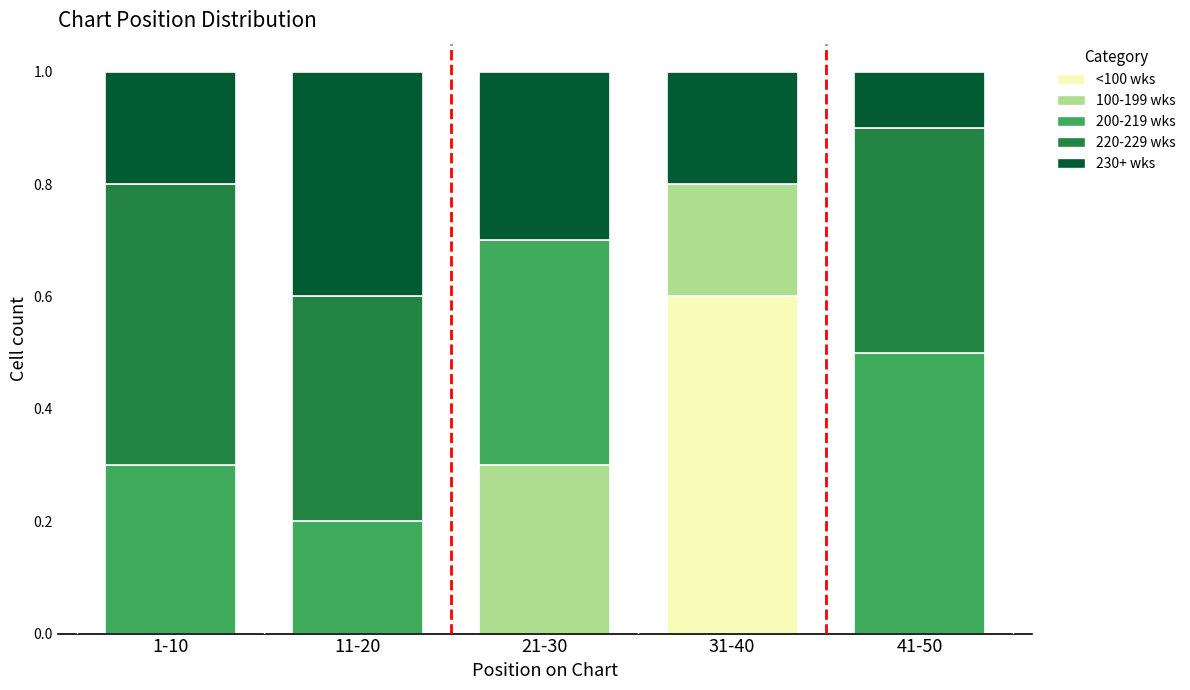

Reading left to right, list the values for the <100 wks series.

1-10=0.0	11-20=0.0	21-30=0.0	31-40=0.6	41-50=0.0